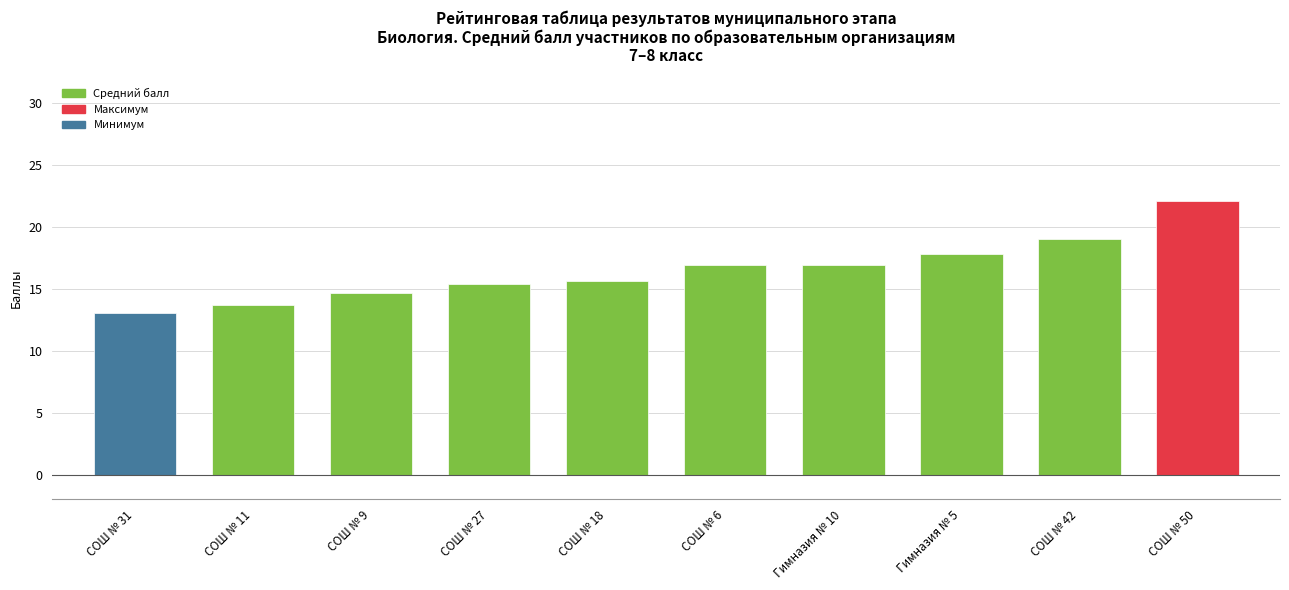

What is the minimum value shown in the chart?

13.0